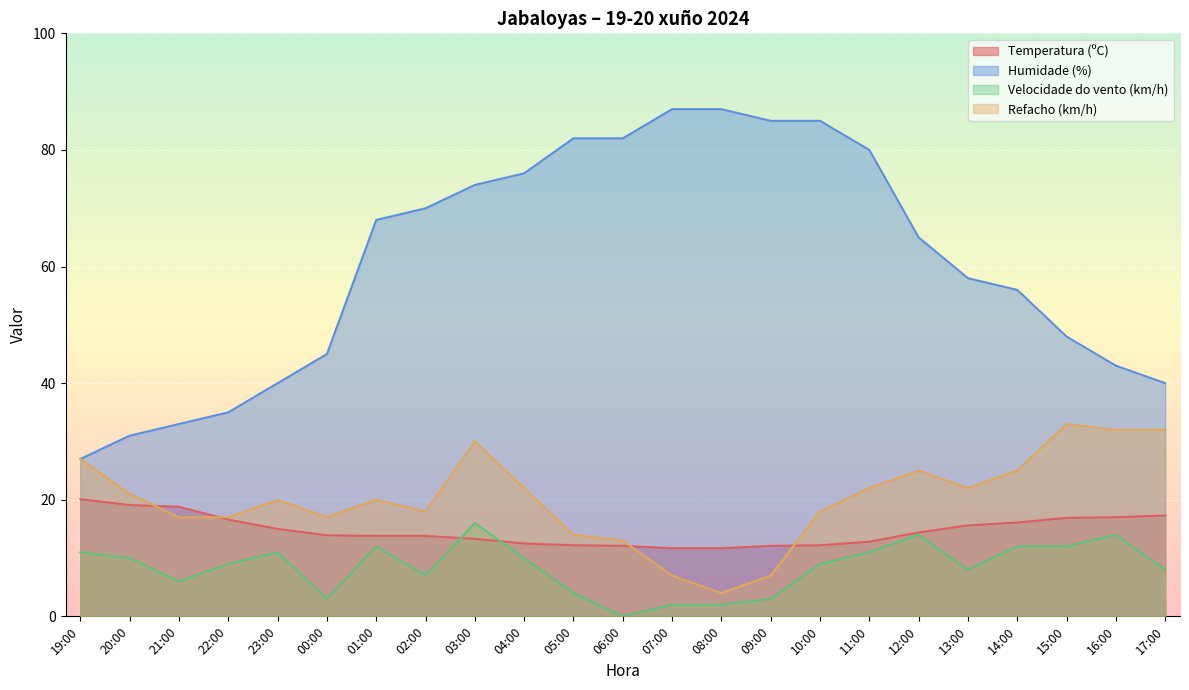

True or false: Refacho (km/h) has a value of 32.0 at 17:00.

True